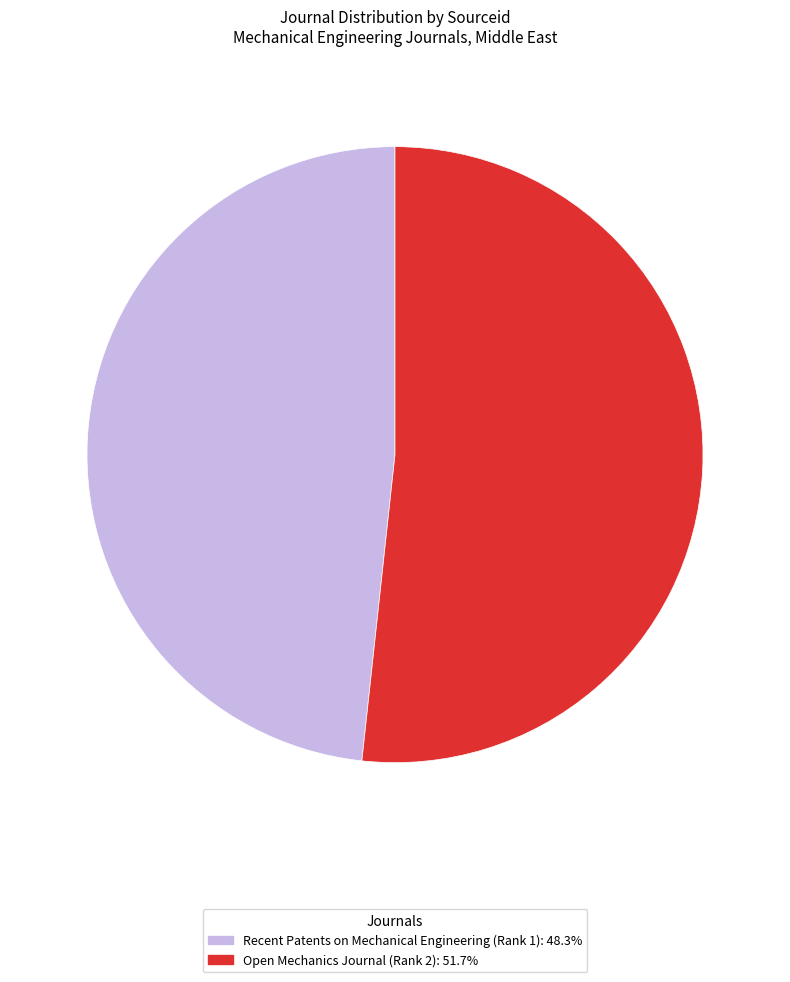

Is there a majority slice in this chart?

Yes